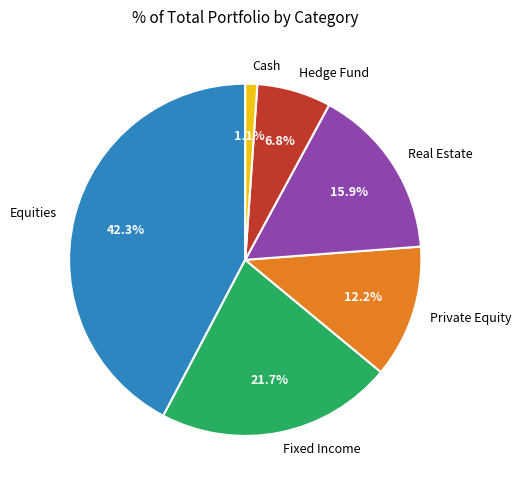

To the nearest percent, what is the difference between the Cash and Private Equity slice percentages?

11%